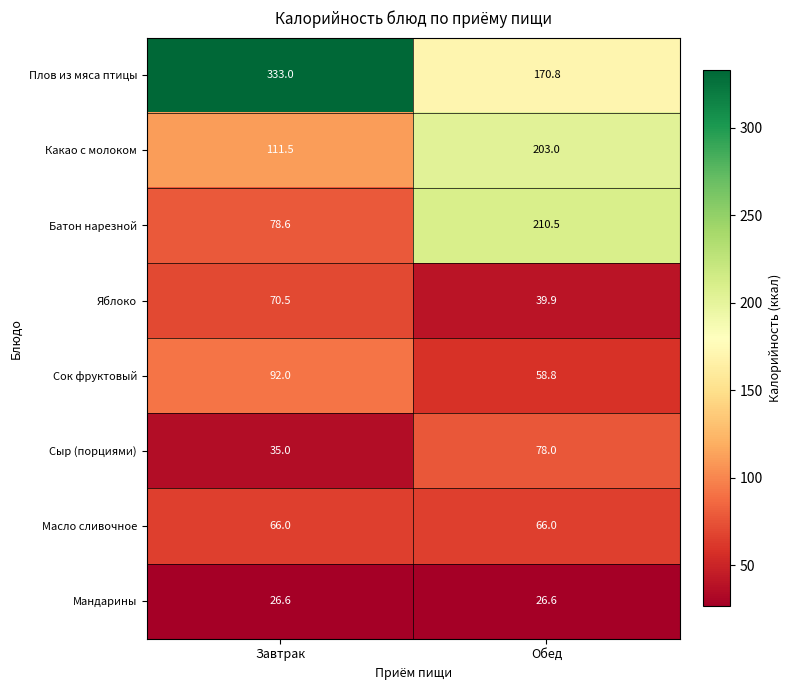

Which category has the lowest value in the Яблоко series?

Обед